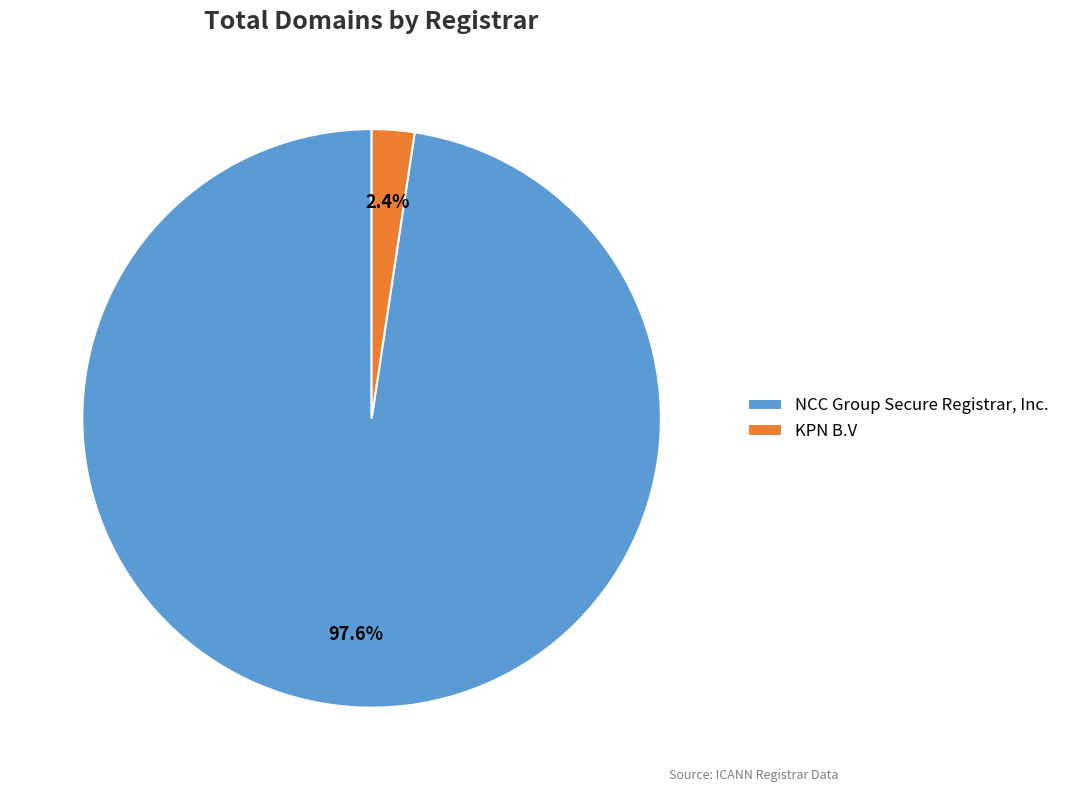

How much of the chart is everything except NCC Group Secure Registrar, Inc.?

2.4%